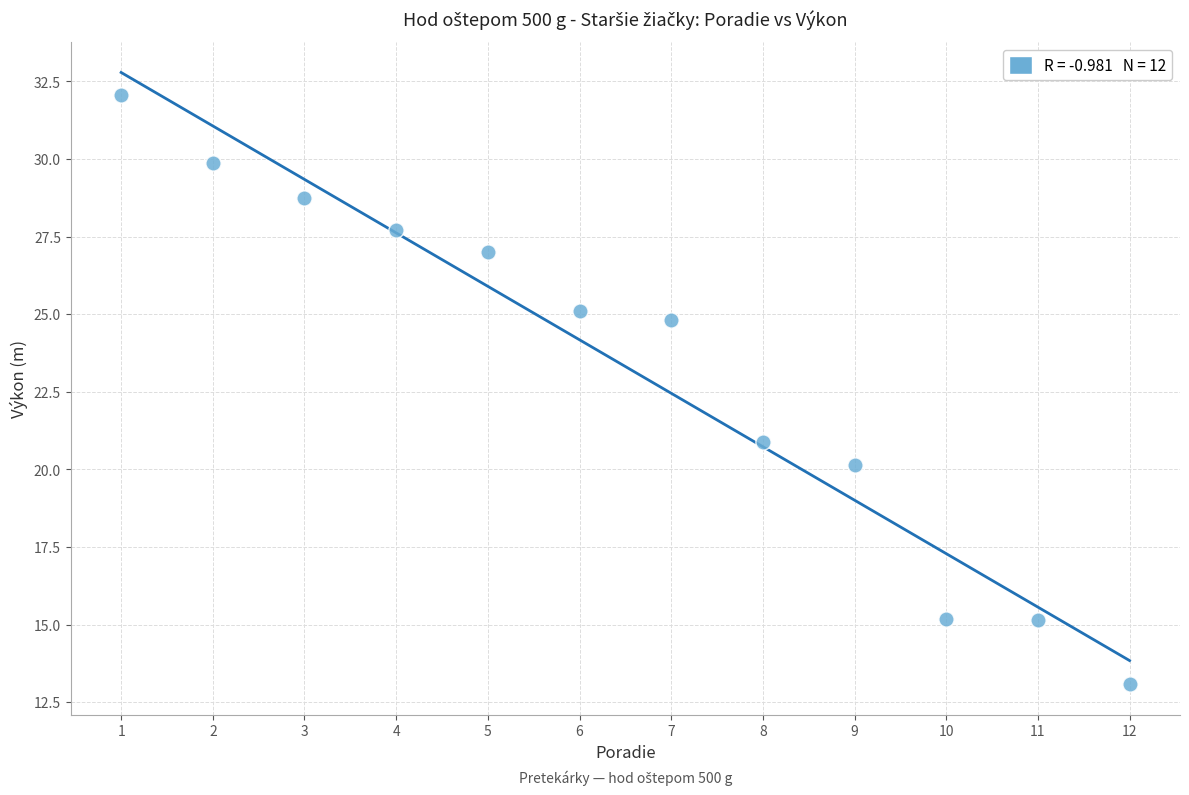

What is the range of Y values (max minus min)?

19.0